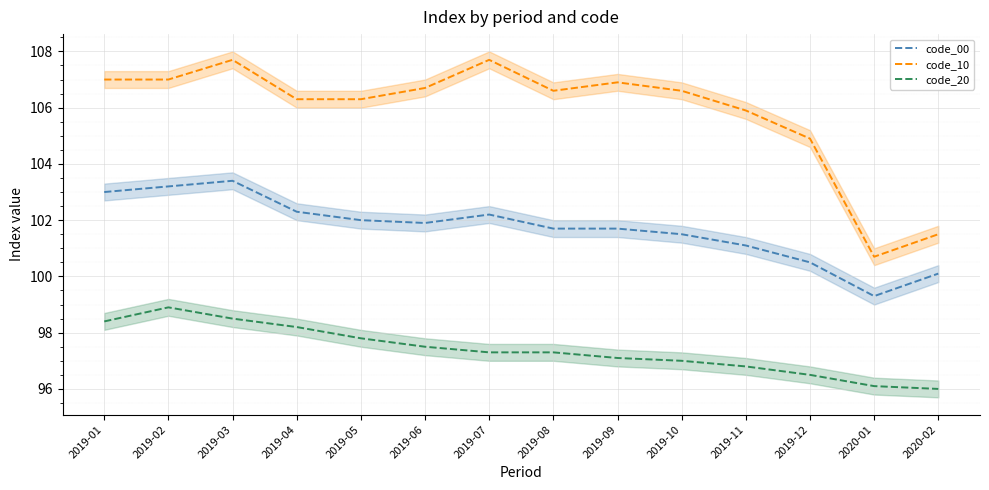

What is the difference between the second highest and second lowest values in the code_10 series?

6.2